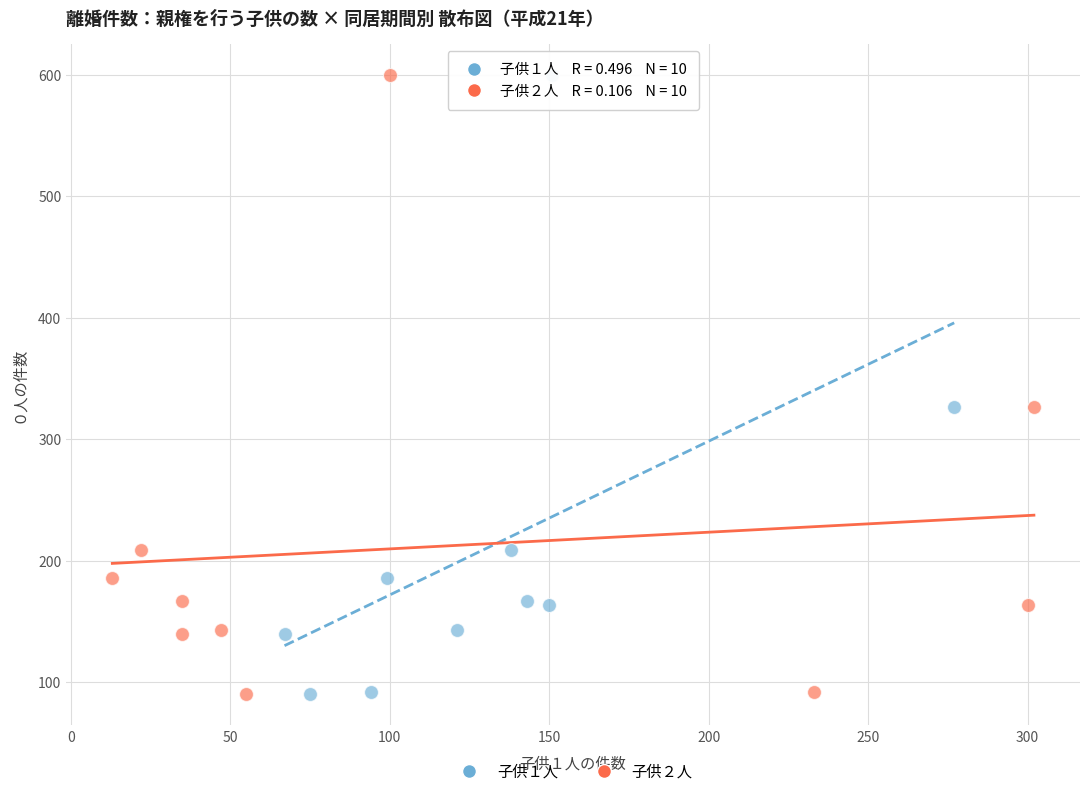

What are all the series names shown in the legend?

子供１人, 子供２人